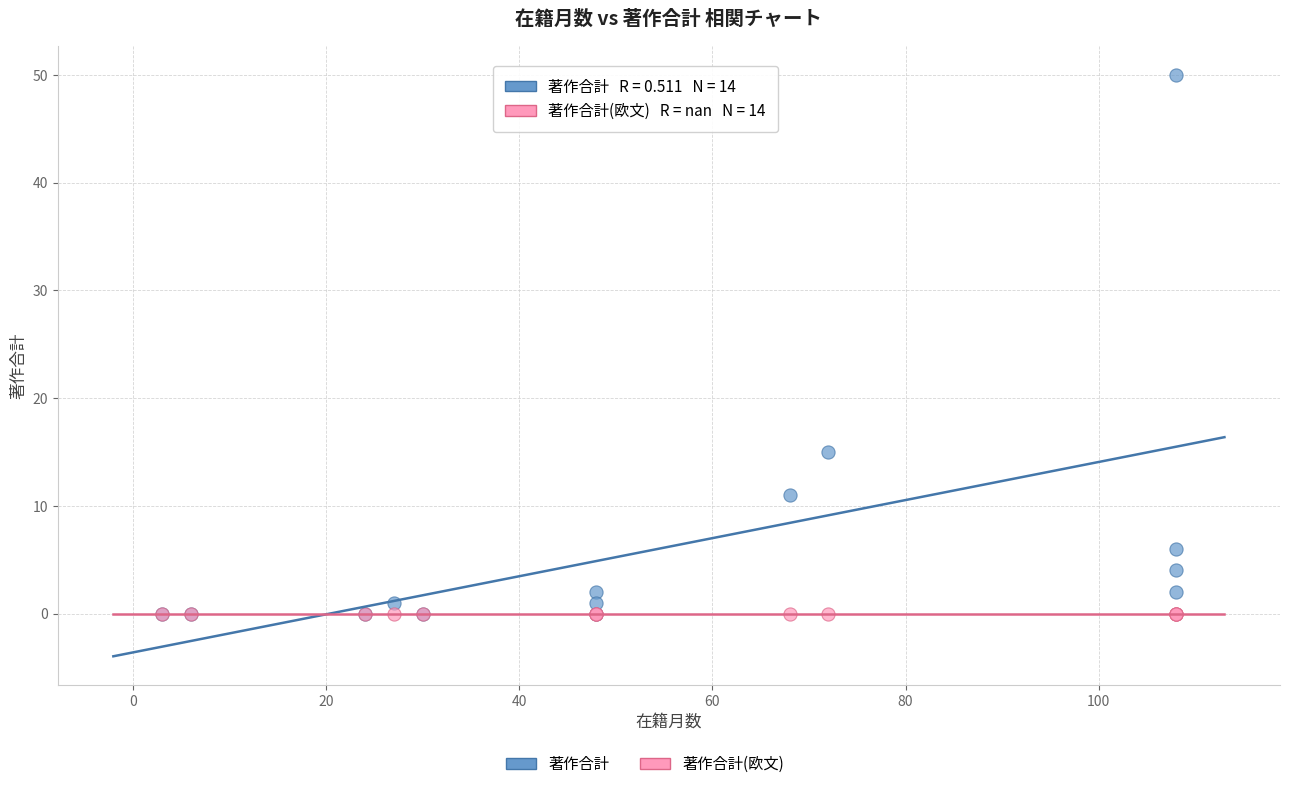

In the 著作合計 series, what Y value is closest to 25?

15